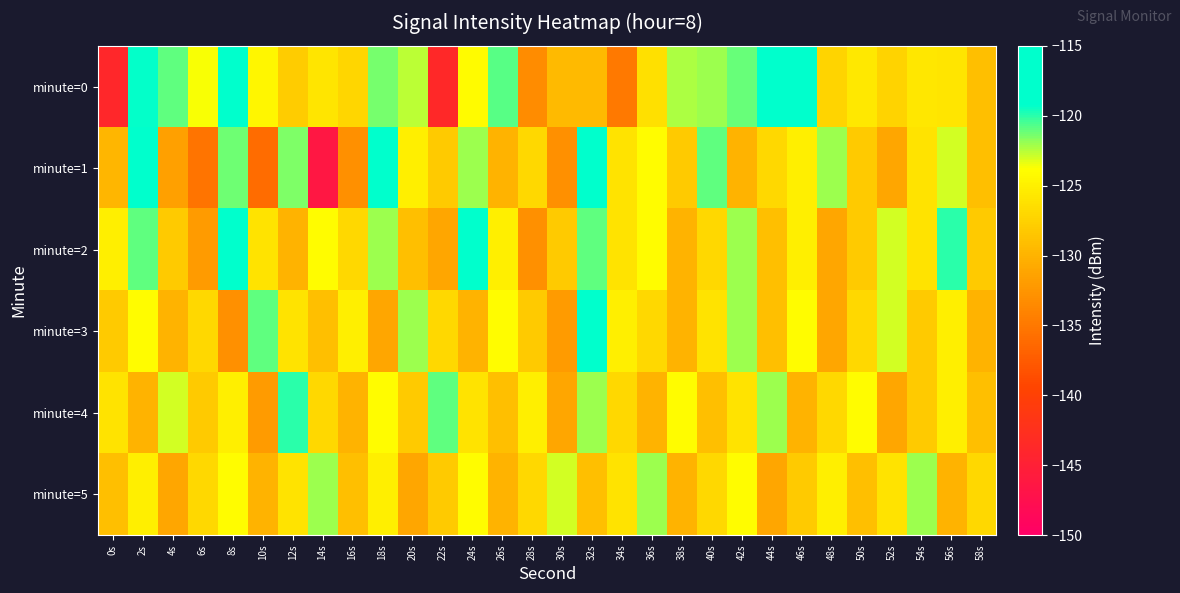

Reading left to right, transcribe all the data shown in this chart.

minute=0: 0s=-143.8	2s=-119.4	4s=-120.9	6s=-123.7	8s=-118.8	10s=-124.4	12s=-127.9	14s=-125.8	16s=-127.2	18s=-121.3	20s=-122.5	22s=-143.6	24s=-124.1	26s=-120.8	28s=-133.2	30s=-129.5	32s=-129.4	34s=-134.9	36s=-126.3	38s=-122.3	40s=-122.0	42s=-121.1	44s=-116.8	46s=-118.4	48s=-127.2	50s=-125.6	52s=-127.4	54s=-125.7	56s=-125.9	58s=-129.0
minute=1: 0s=-129.7	2s=-116.0	4s=-131.6	6s=-135.3	8s=-121.2	10s=-136.0	12s=-121.5	14s=-146.4	16s=-133.0	18s=-118.0	20s=-125.0	22s=-128.0	24s=-122.0	26s=-130.0	28s=-127.0	30s=-133.0	32s=-119.0	34s=-126.0	36s=-124.0	38s=-128.0	40s=-121.0	42s=-130.0	44s=-127.0	46s=-125.0	48s=-122.0	50s=-128.0	52s=-131.0	54s=-126.0	56s=-123.0	58s=-129.0
minute=2: 0s=-125.0	2s=-121.0	4s=-128.0	6s=-132.0	8s=-119.0	10s=-126.0	12s=-130.0	14s=-124.0	16s=-127.0	18s=-122.0	20s=-129.0	22s=-131.0	24s=-118.0	26s=-125.0	28s=-133.0	30s=-128.0	32s=-121.0	34s=-126.0	36s=-124.0	38s=-130.0	40s=-127.0	42s=-122.0	44s=-129.0	46s=-125.0	48s=-131.0	50s=-128.0	52s=-123.0	54s=-126.0	56s=-120.0	58s=-128.0
minute=3: 0s=-128.0	2s=-124.0	4s=-130.0	6s=-127.0	8s=-133.0	10s=-121.0	12s=-126.0	14s=-129.0	16s=-125.0	18s=-131.0	20s=-122.0	22s=-127.0	24s=-130.0	26s=-124.0	28s=-128.0	30s=-132.0	32s=-119.0	34s=-125.0	36s=-127.0	38s=-130.0	40s=-126.0	42s=-122.0	44s=-129.0	46s=-124.0	48s=-131.0	50s=-127.0	52s=-123.0	54s=-128.0	56s=-125.0	58s=-130.0
minute=4: 0s=-126.0	2s=-130.0	4s=-123.0	6s=-128.0	8s=-125.0	10s=-132.0	12s=-120.0	14s=-127.0	16s=-130.0	18s=-124.0	20s=-128.0	22s=-121.0	24s=-126.0	26s=-129.0	28s=-125.0	30s=-131.0	32s=-122.0	34s=-127.0	36s=-130.0	38s=-124.0	40s=-129.0	42s=-126.0	44s=-122.0	46s=-130.0	48s=-127.0	50s=-124.0	52s=-131.0	54s=-128.0	56s=-125.0	58s=-129.0
minute=5: 0s=-129.0	2s=-125.0	4s=-131.0	6s=-127.0	8s=-124.0	10s=-130.0	12s=-126.0	14s=-122.0	16s=-129.0	18s=-125.0	20s=-131.0	22s=-128.0	24s=-124.0	26s=-130.0	28s=-127.0	30s=-123.0	32s=-129.0	34s=-126.0	36s=-122.0	38s=-130.0	40s=-127.0	42s=-124.0	44s=-131.0	46s=-128.0	48s=-125.0	50s=-129.0	52s=-126.0	54s=-122.0	56s=-130.0	58s=-127.0